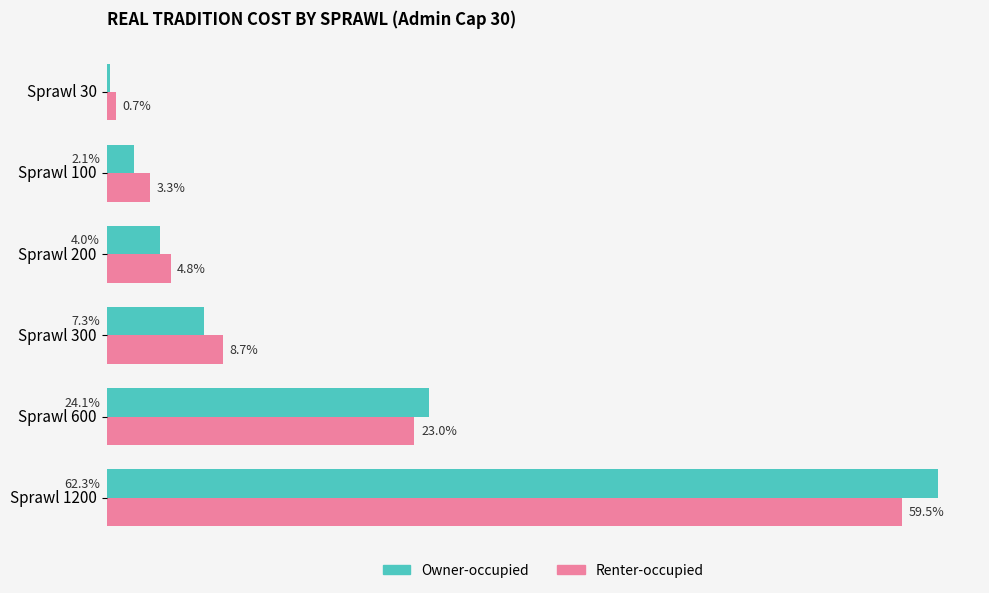

At which category does the chart reach its peak across all series?

Sprawl 1200